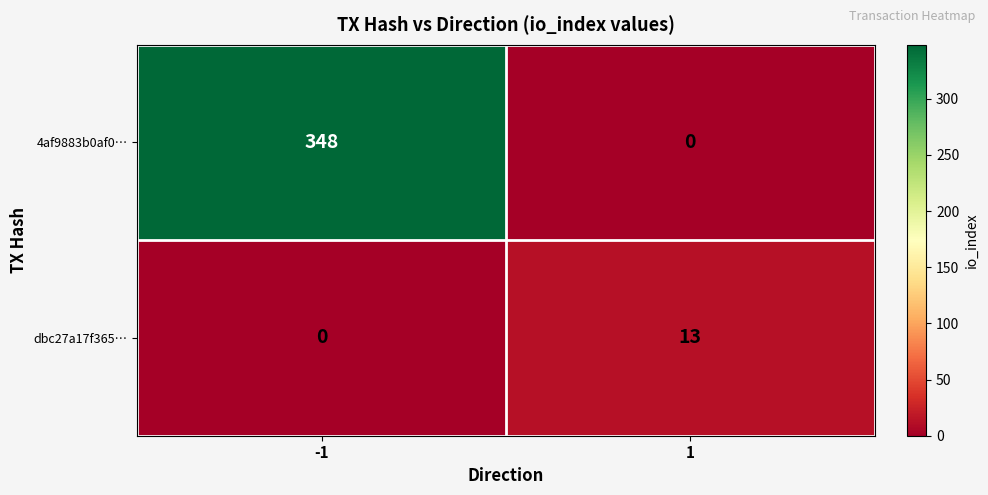

How many values in 4af9883b0af0… are above zero?

1